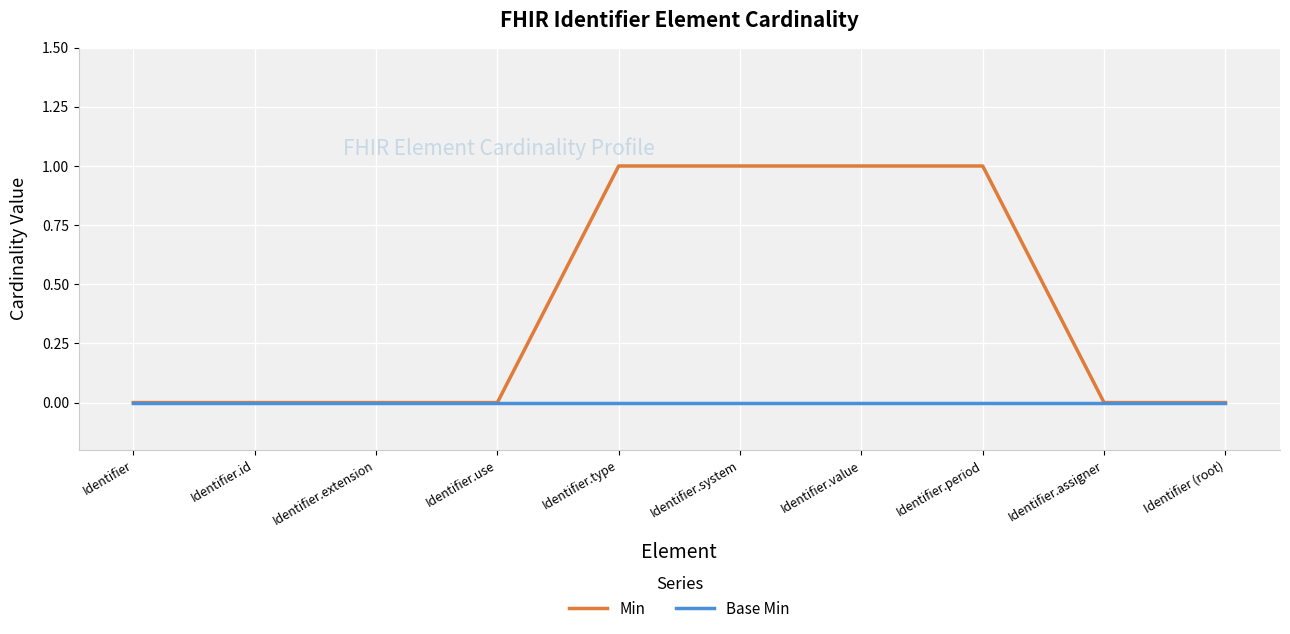

Which series changed the most between Identifier.value and Identifier (root)?

Min